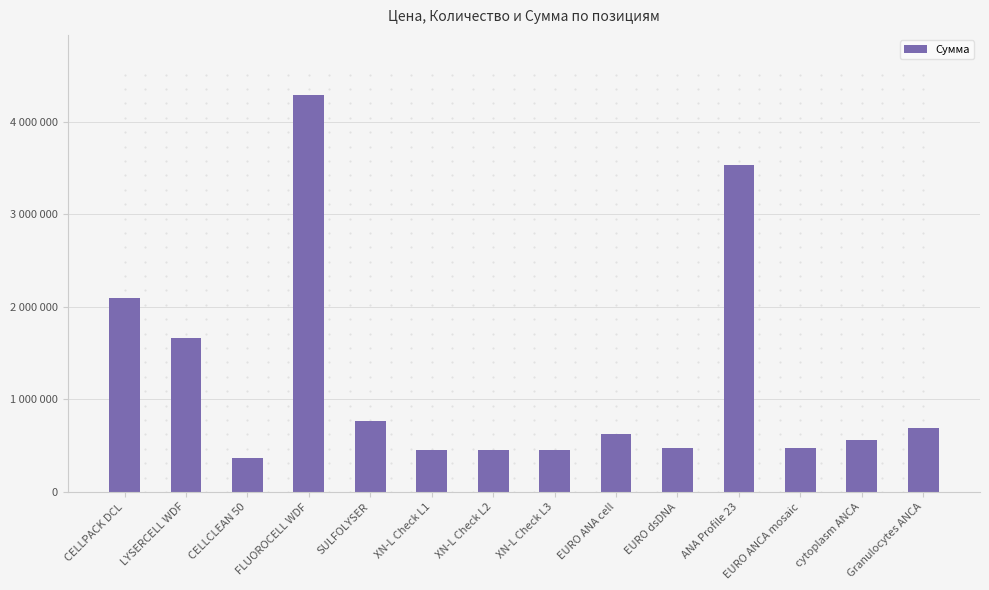

The value at SULFOLYSER is 444678. True or false?

False